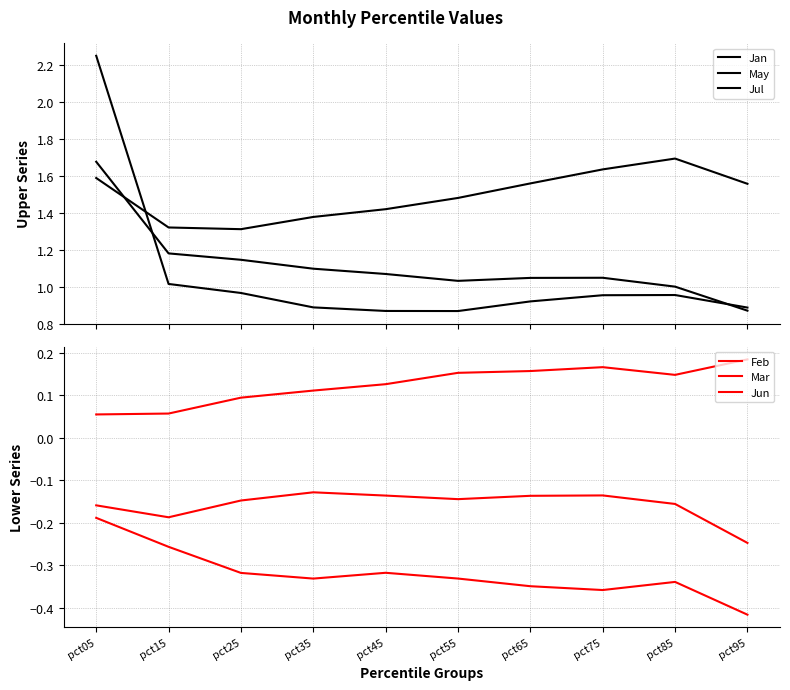

What is the value of the Mar point at the 7th from the left?

-0.1